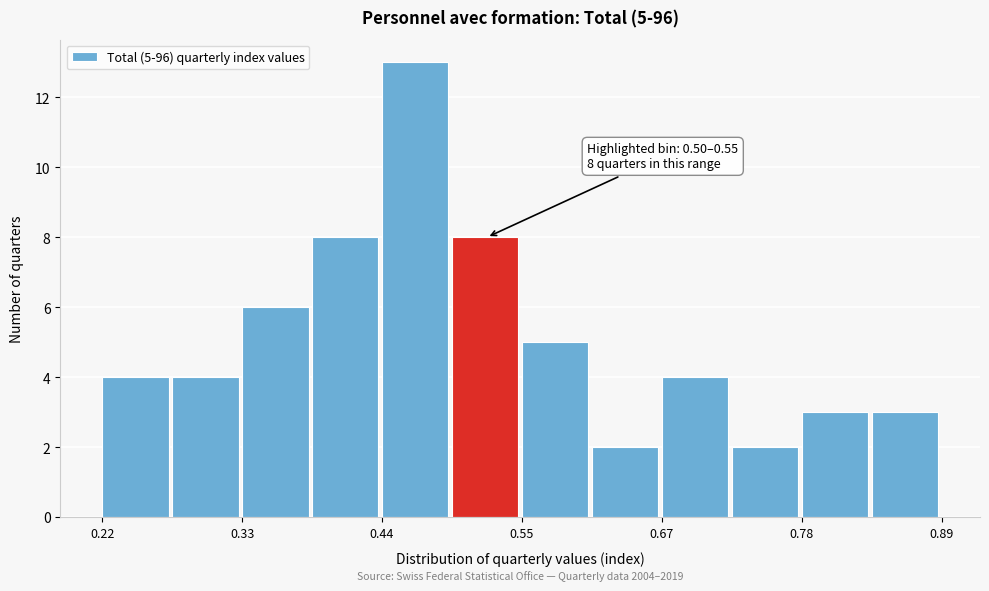

Read against the x-axis, roughly where is the centre of the tallest bar?

0.46